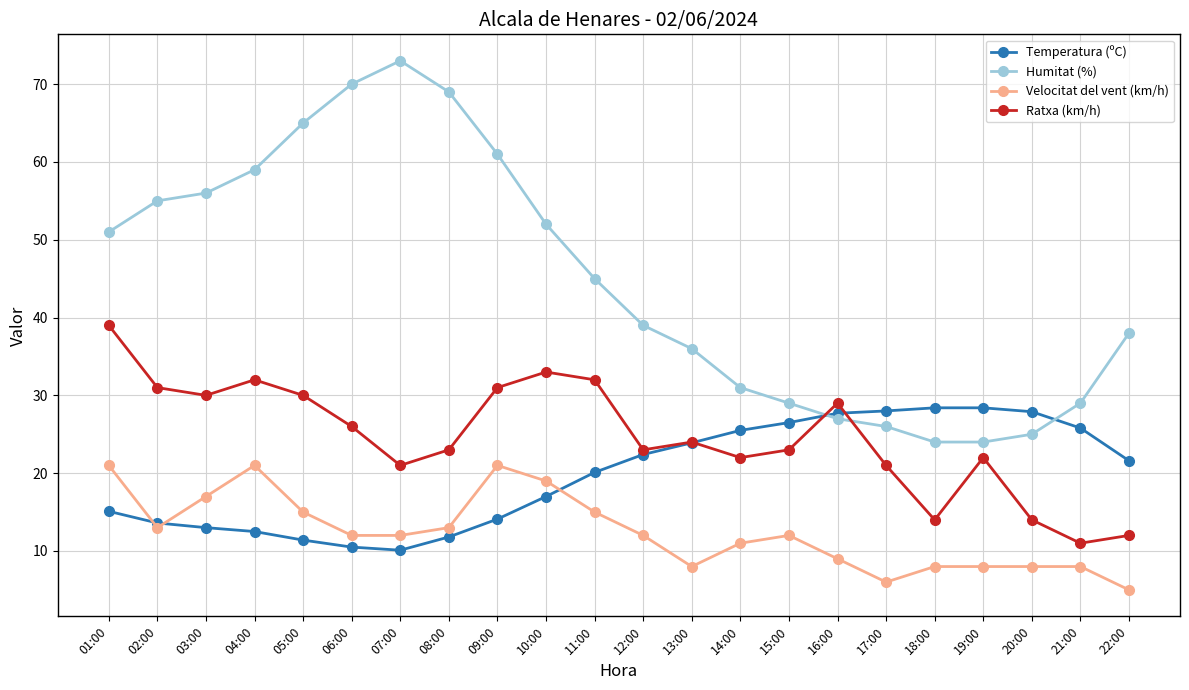

What is the difference between the maximum and minimum values in the Humitat (%) series?

49.0